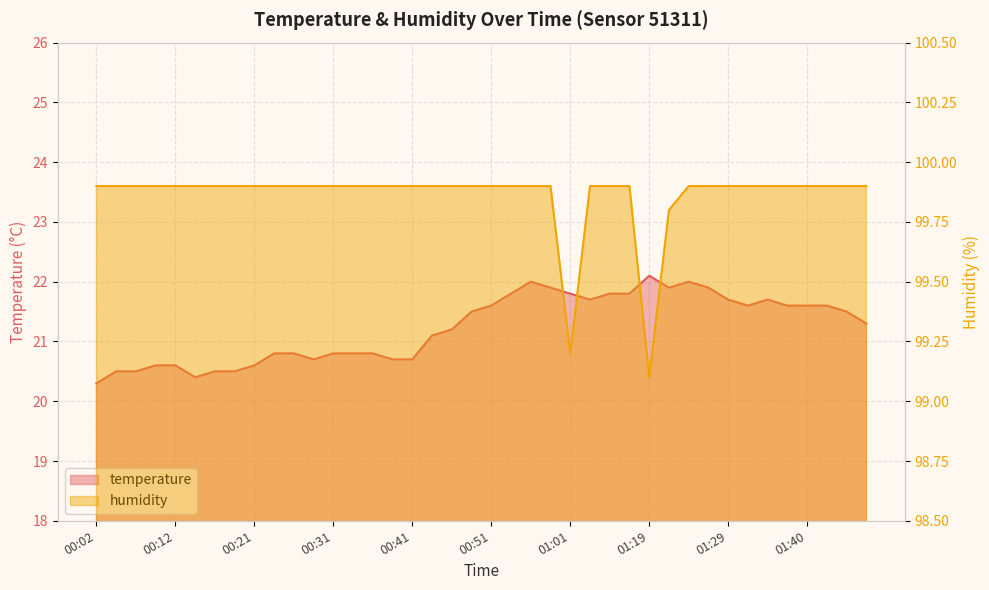

The value of humidity at 14 is 61.3. True or false?

False